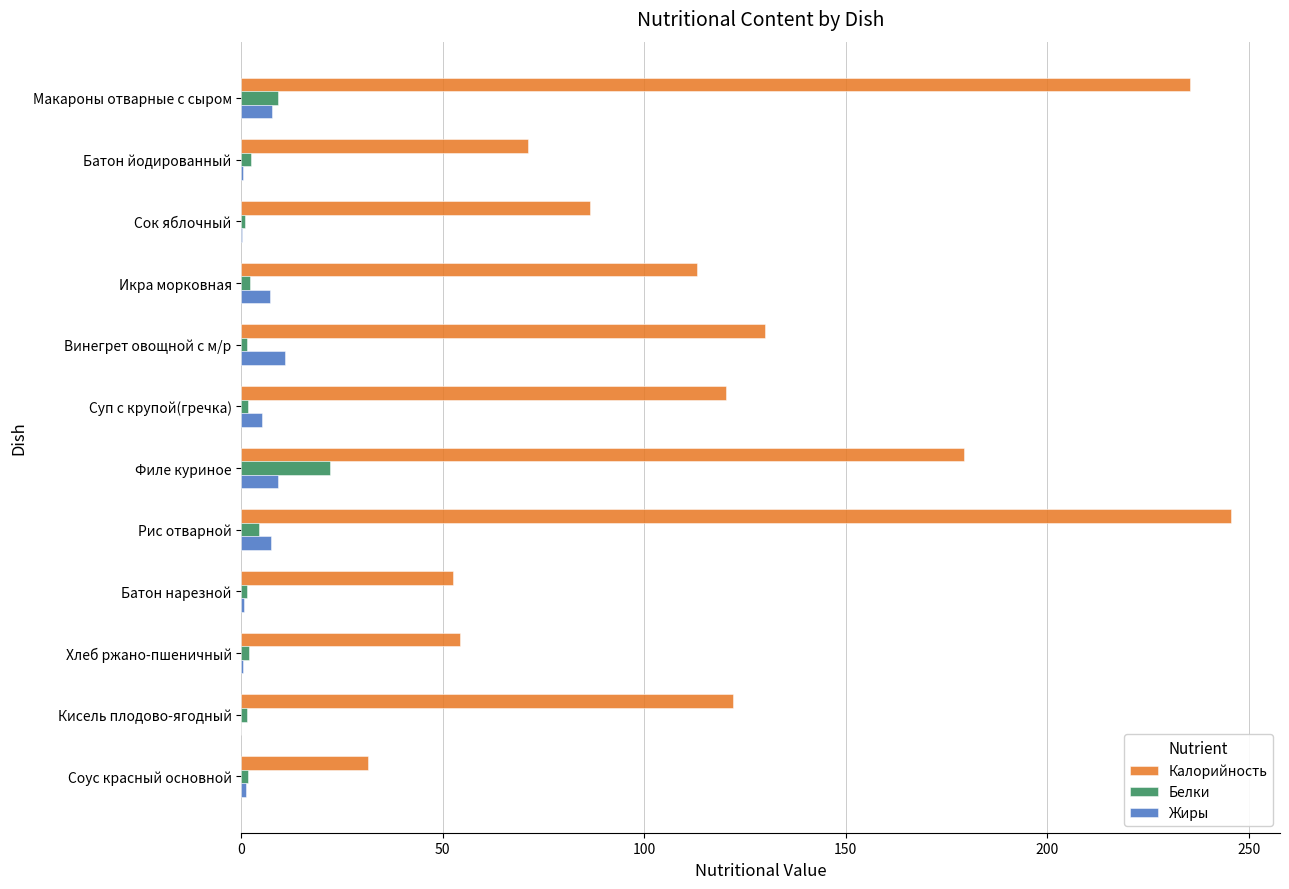

Which series has the largest range (max minus min)?

Калорийность